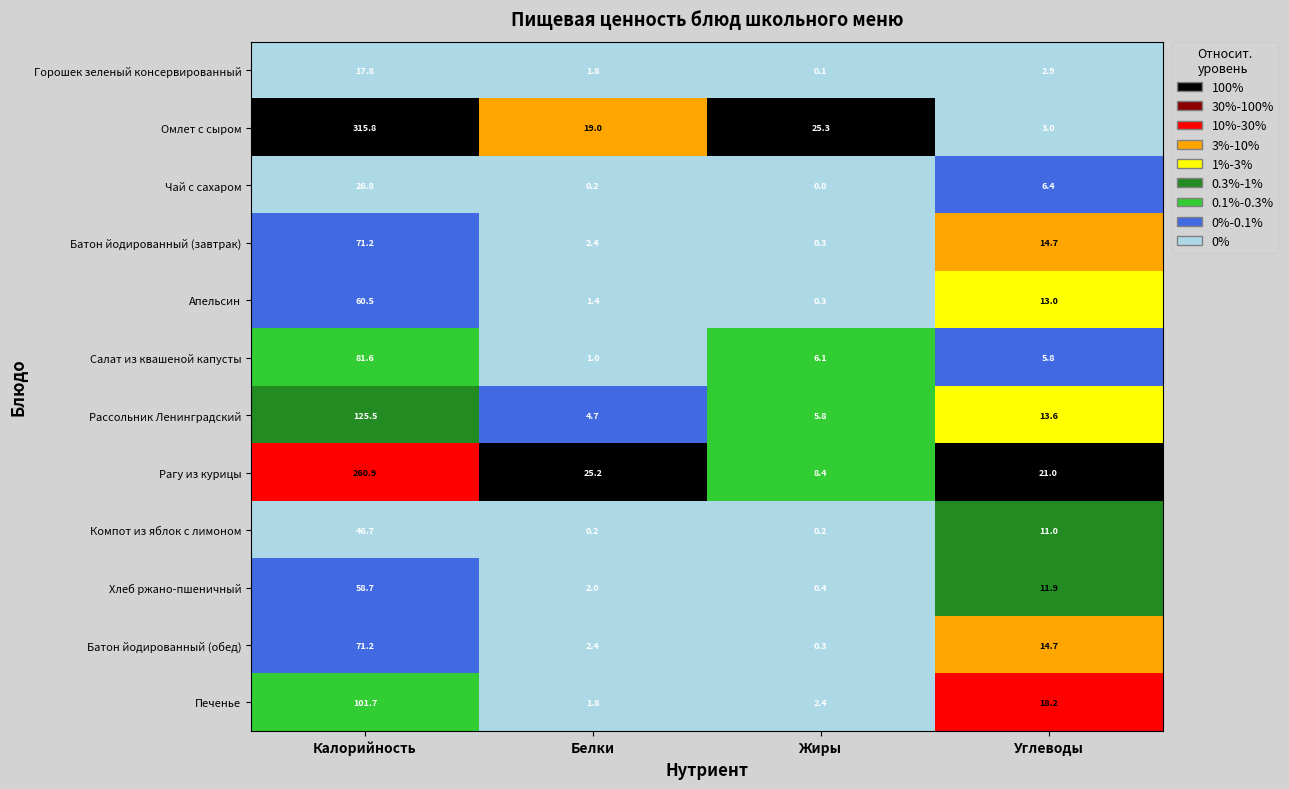

The value of Печенье at Белки is 3.1. True or false?

False